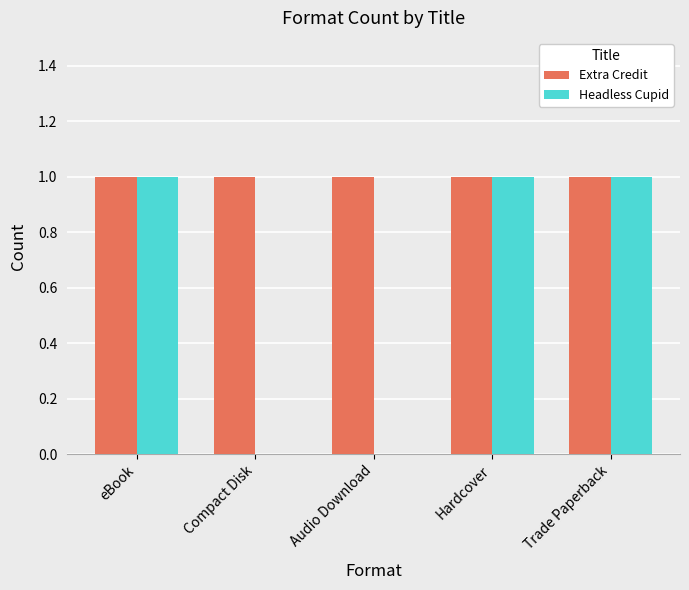

What are all the series names shown in the legend?

Extra Credit, Headless Cupid